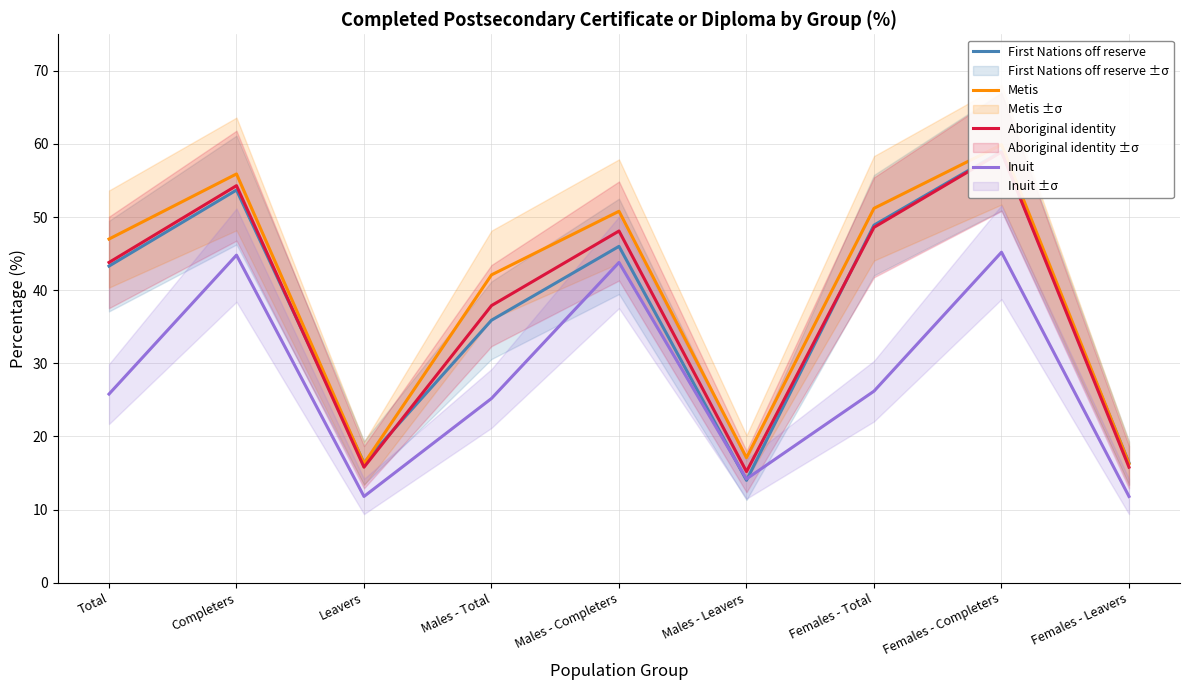

How many values in the Aboriginal identity series exceed 43?

5